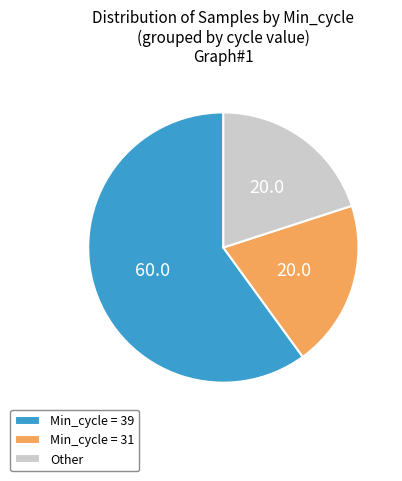

How many slices are in this pie chart?

3